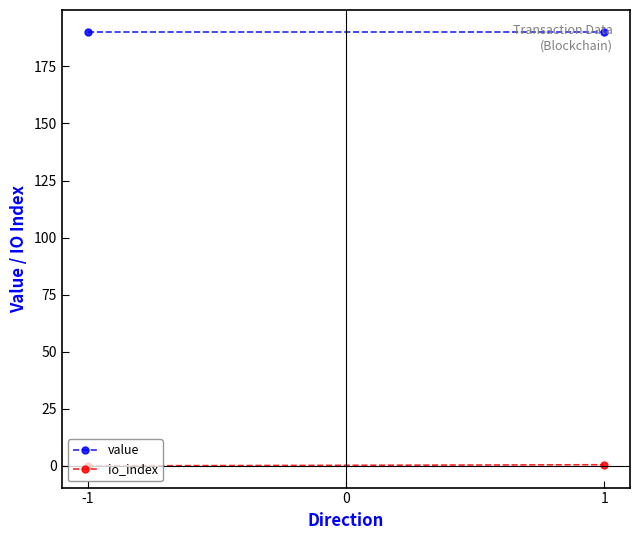

Rank the series by their maximum value, from lowest to highest.

io_index, value